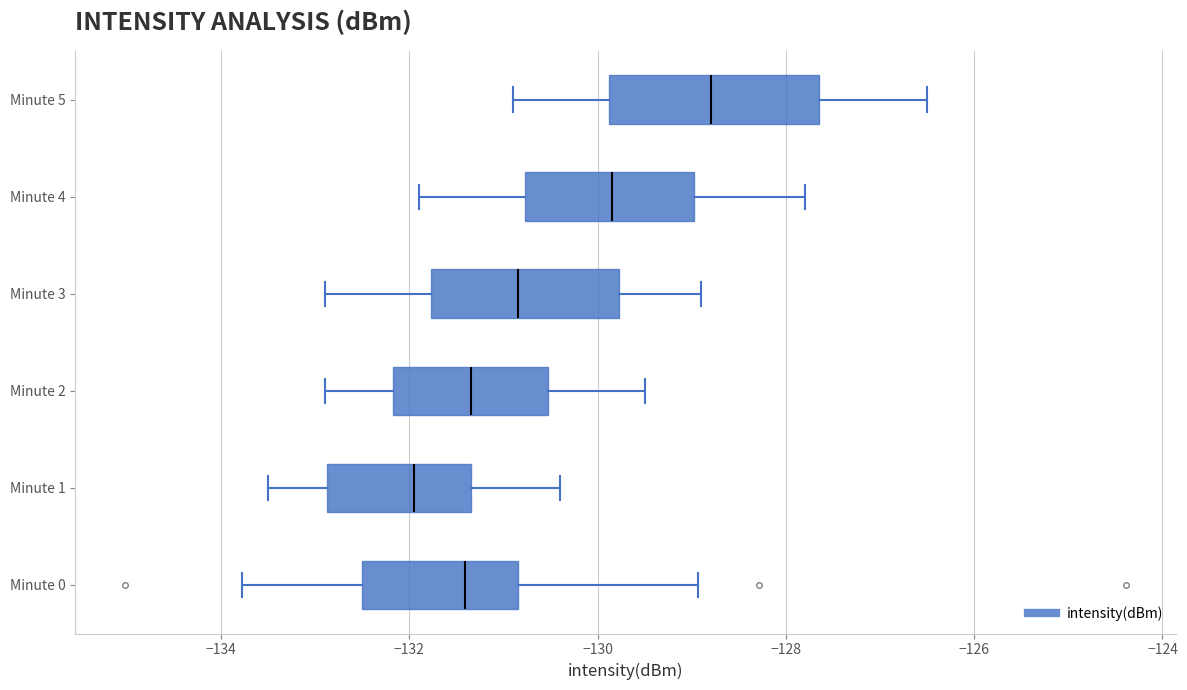

Where is the right edge of the box for Minute 1 on the x-axis? The values are not printed on the chart, so give them approximately, as read against the axis.

-131.4